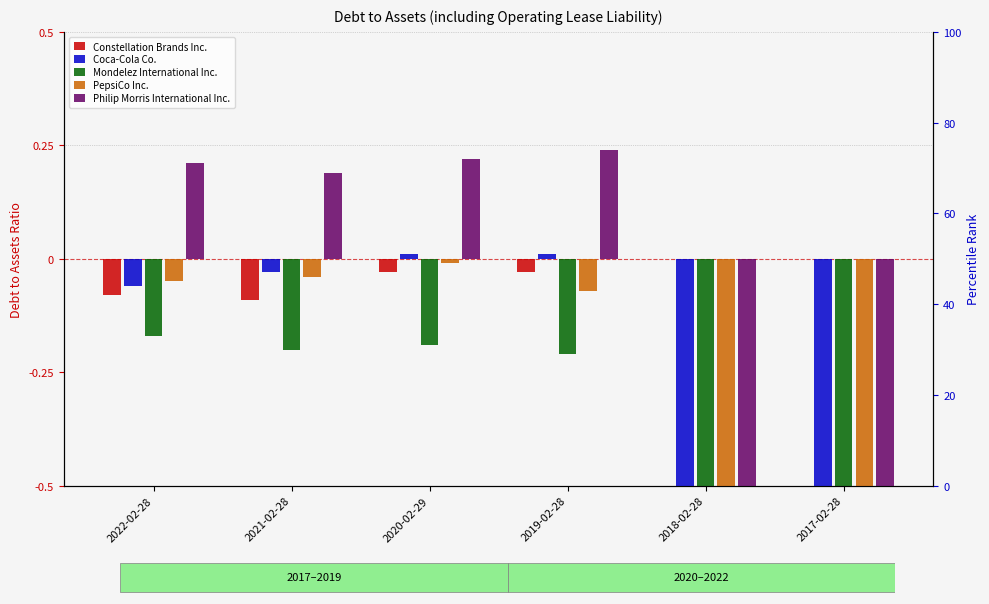

Which has a higher value, 2021-02-28 or 2020-02-29?

2020-02-29